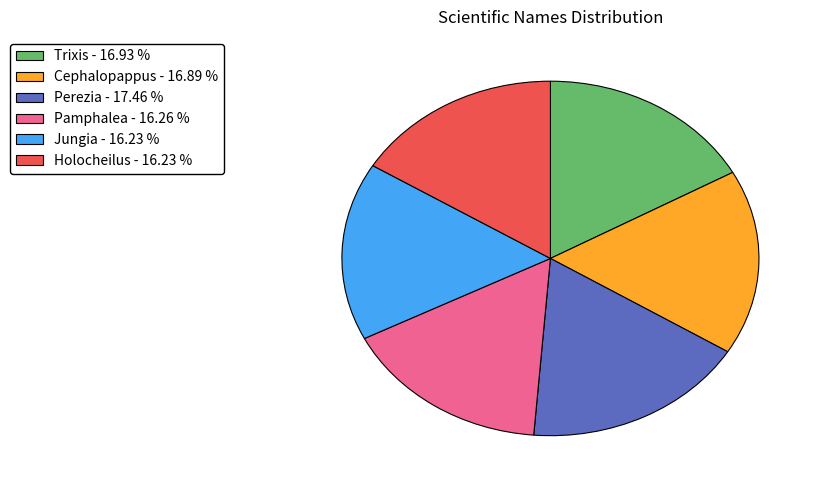

Which slice is the largest?

Perezia